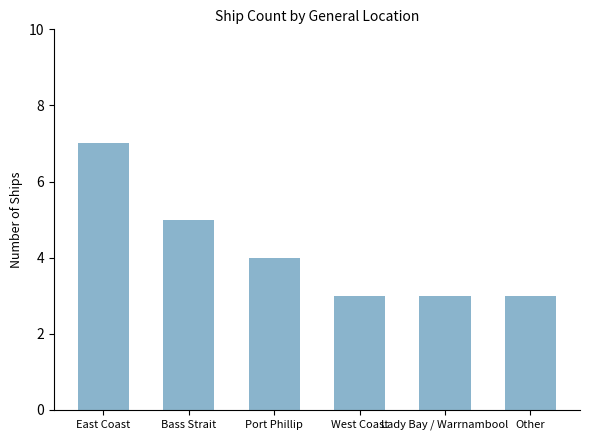

The chart shows a value of 1 at Lady Bay / Warrnambool. True or false?

False